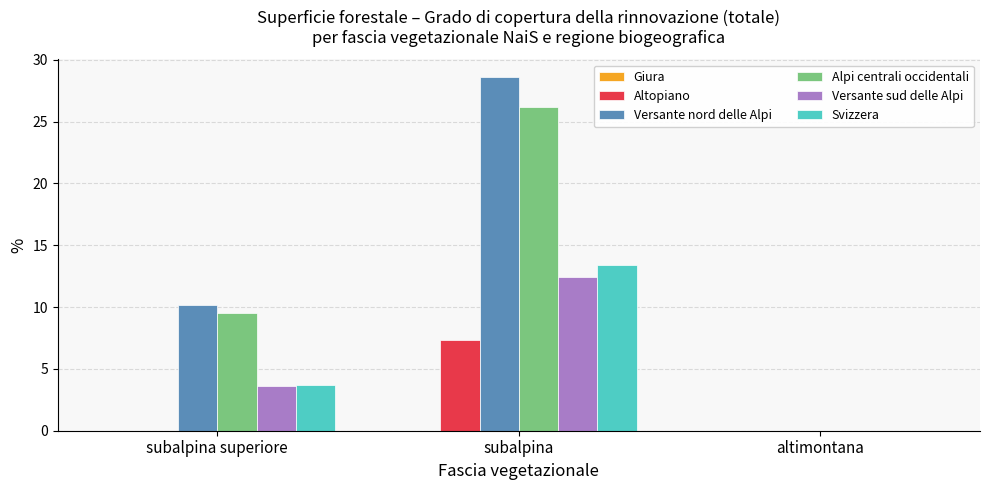

What is the sum of all Versante nord delle Alpi values?

38.8